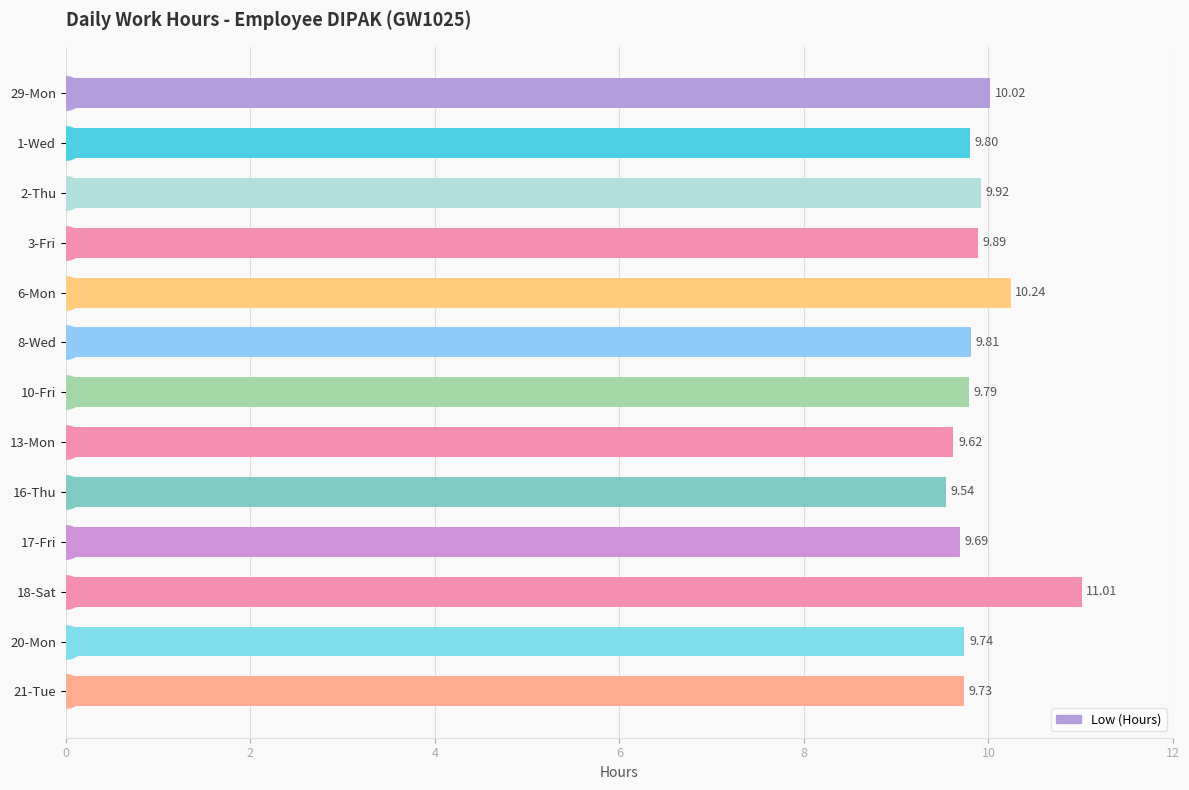

List the labels in order of value, largest first.

18-Sat, 6-Mon, 29-Mon, 2-Thu, 3-Fri, 8-Wed, 1-Wed, 10-Fri, 20-Mon, 21-Tue, 17-Fri, 13-Mon, 16-Thu